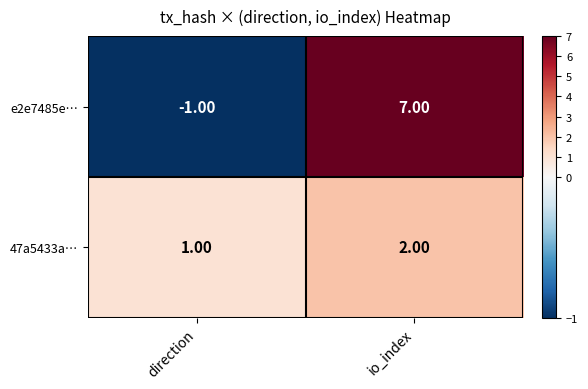

Where is 47a5433a… nearest to the value 1?

direction